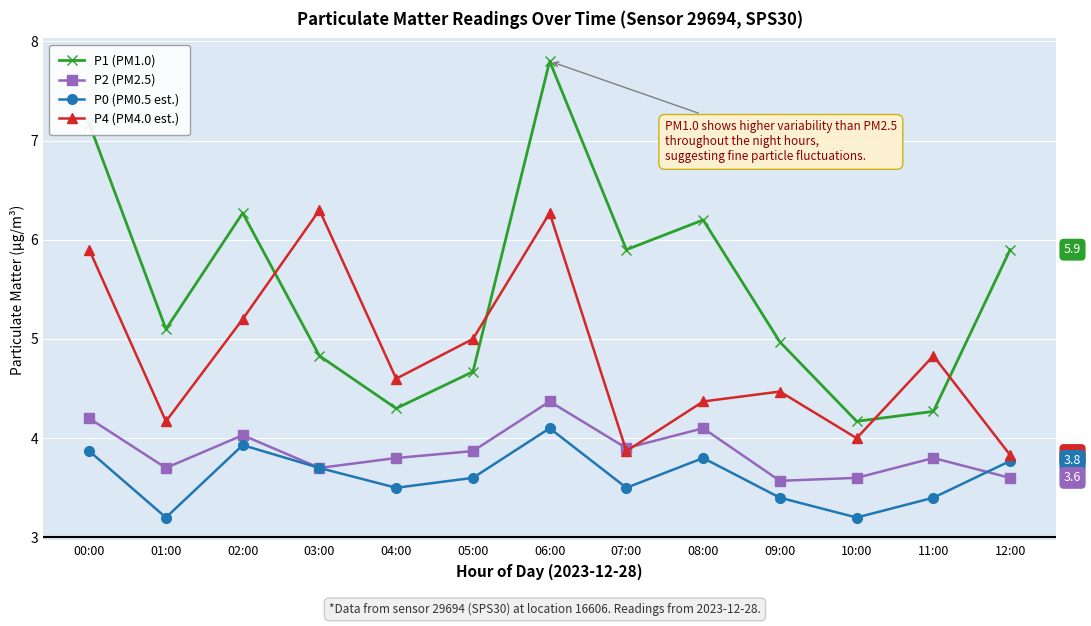

True or false: P2 (PM2.5) and P1 (PM1.0) intersect in this chart.

False